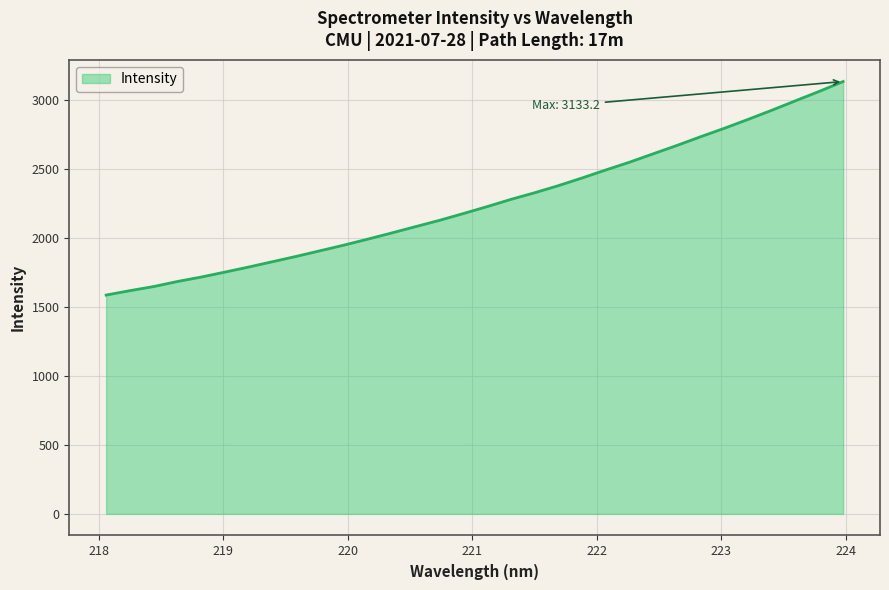

What is the difference between the maximum and minimum values?

1547.6